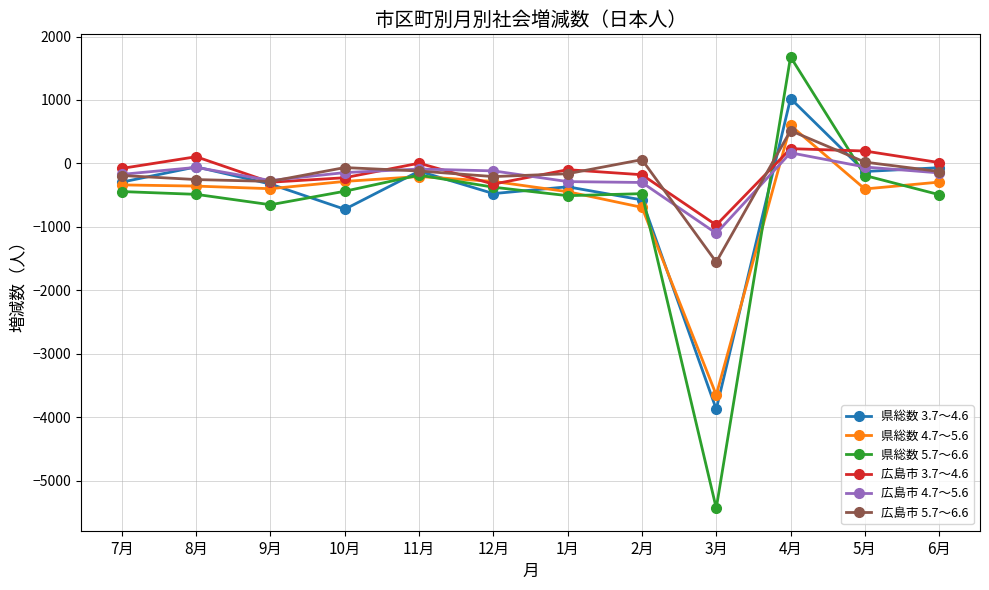

Where do 広島市 4.7～5.6 and 県総数 5.7～6.6 first cross each other?

3月 and 4月